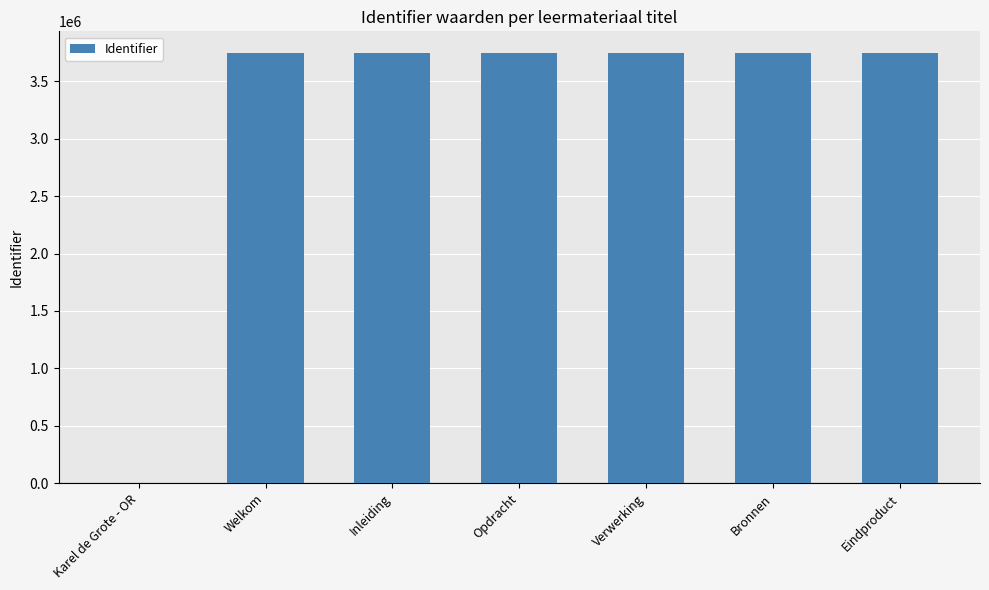

What is the maximum value shown in the chart?

3747768